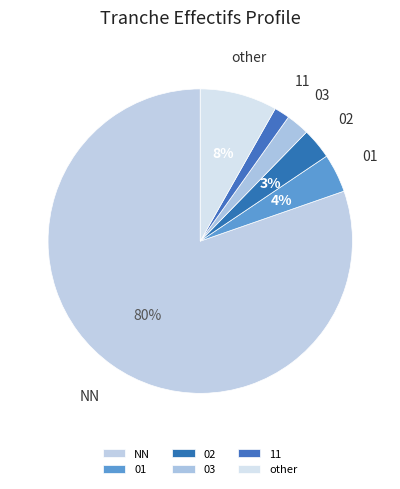

Do 02 and 01 together represent more than half of the pie?

No